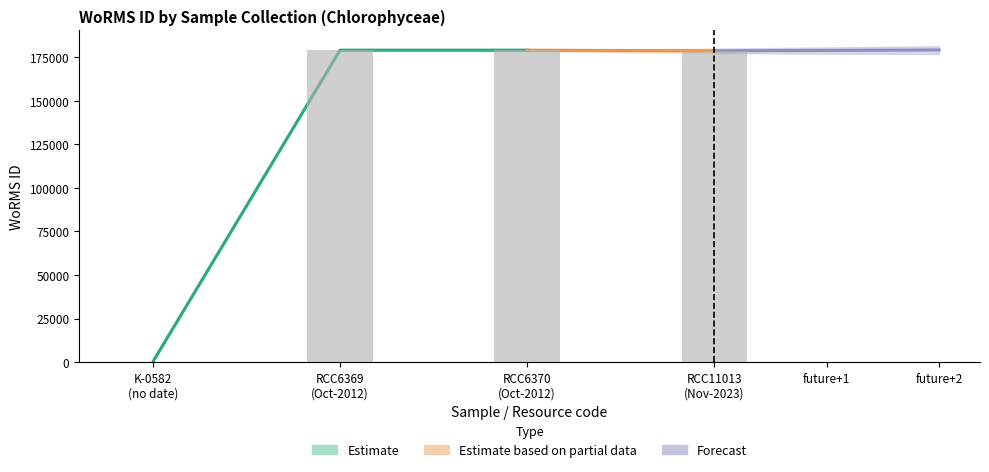

What is the greatest value displayed?

178972